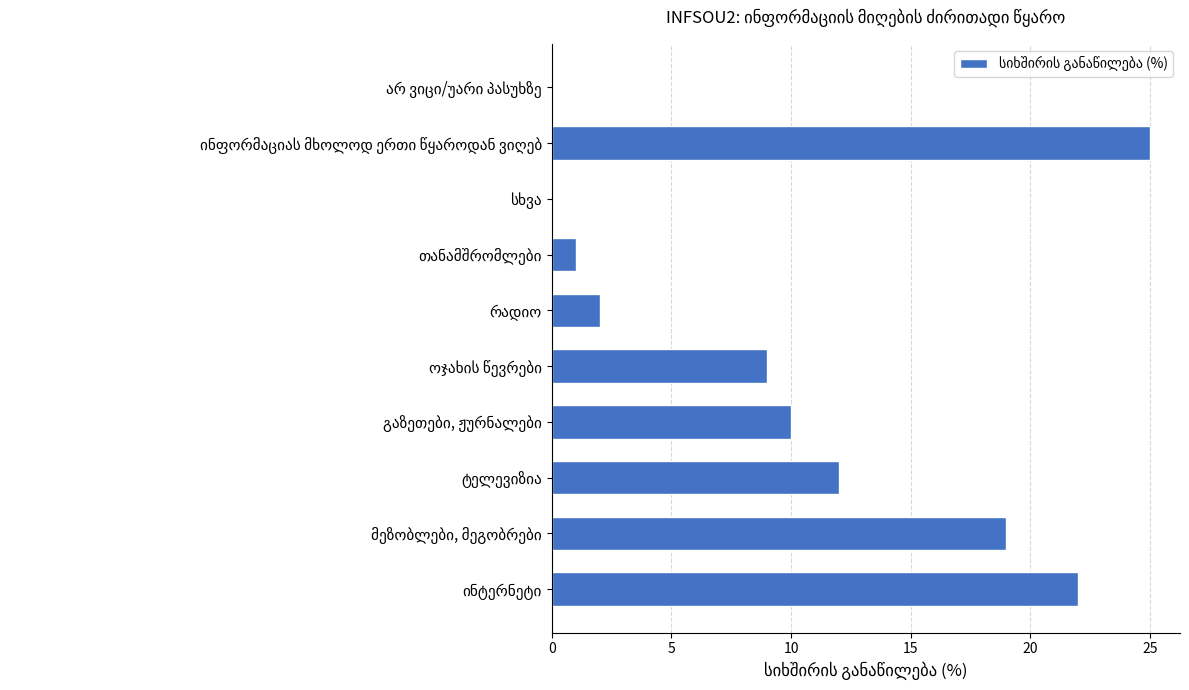

What is the greatest value displayed?

25